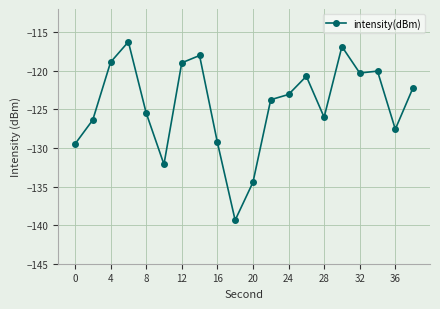

What is the minimum value shown in the chart?

-139.4